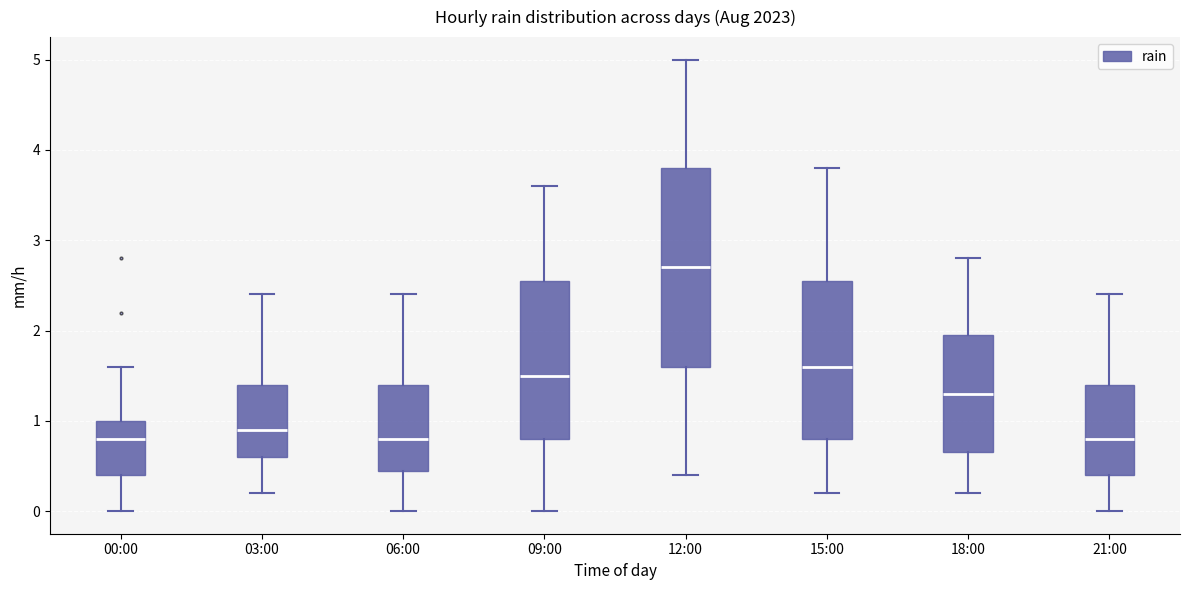

Comparing the boxes themselves (not the whiskers), which one is the tallest?

12:00